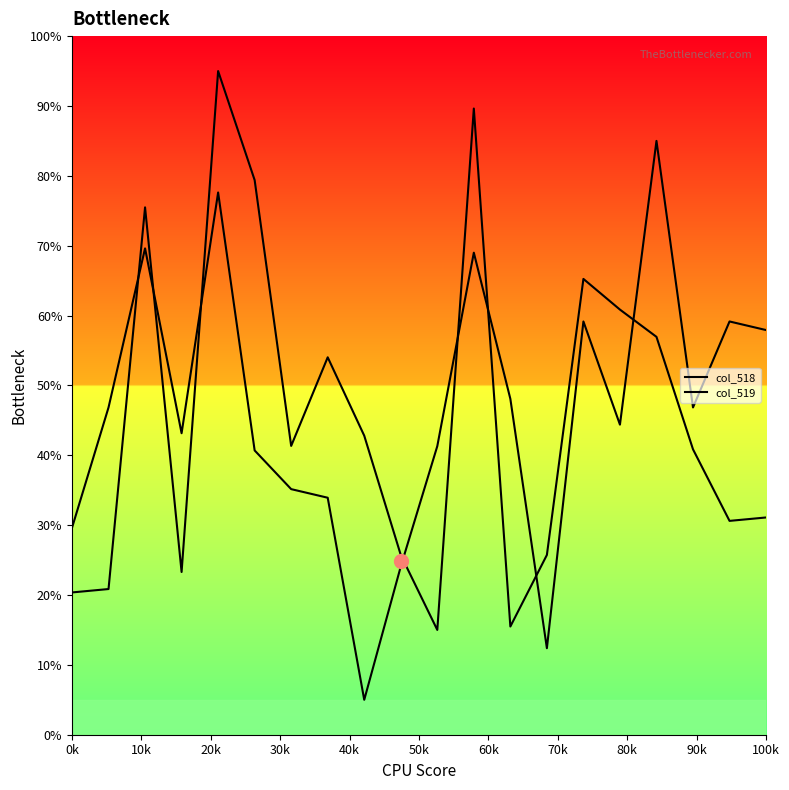

List the series in order of their overall mean, highest first.

col_519, col_518